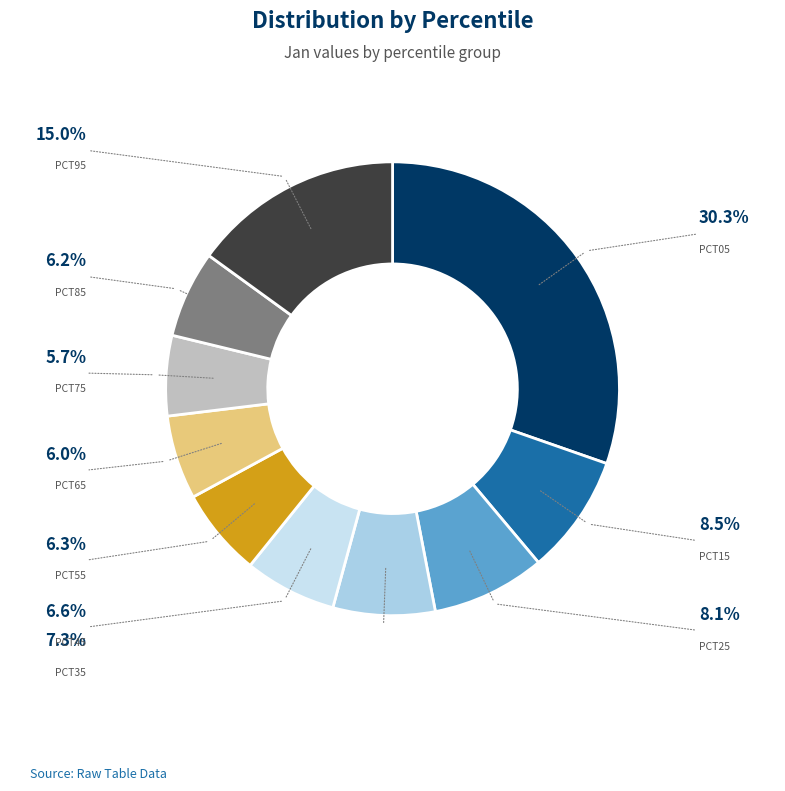

How many slices are in this pie chart?

10